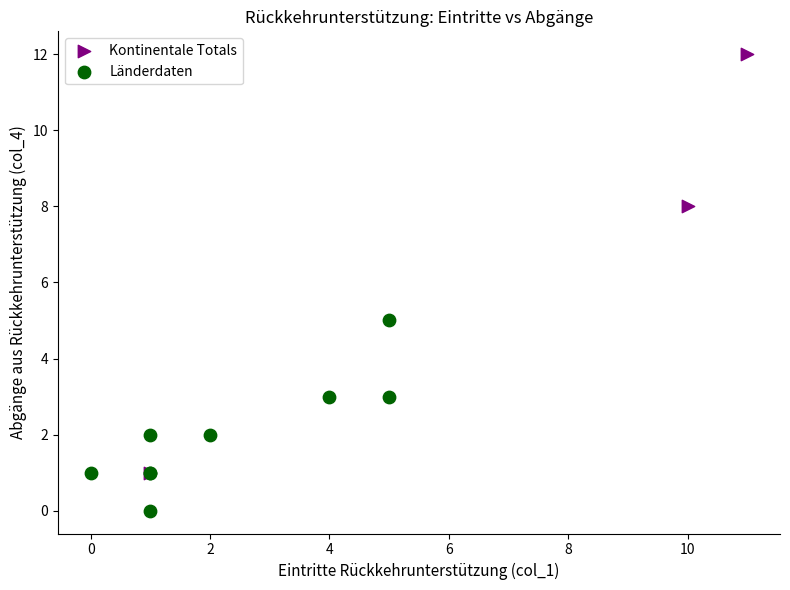

Which series contains the highest Y value?

Kontinentale Totals